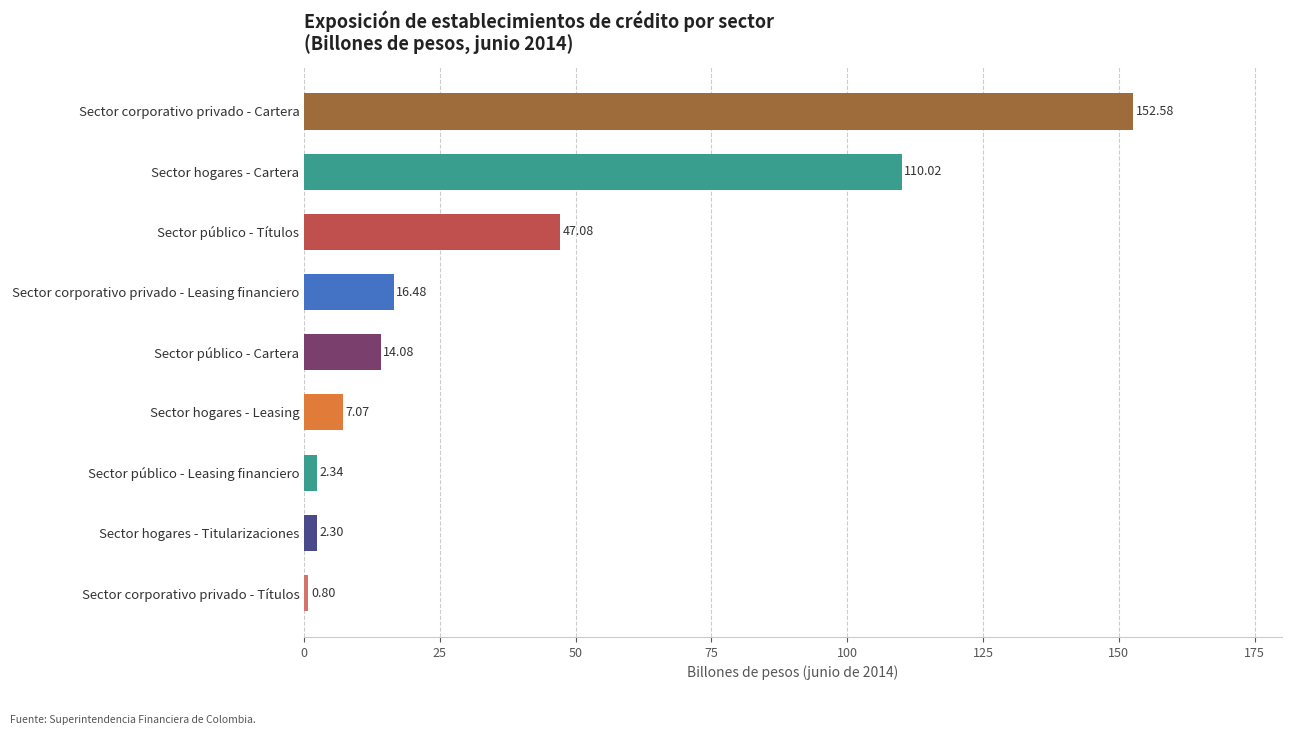

Where is the data nearest to the value 76?

Sector público - Títulos